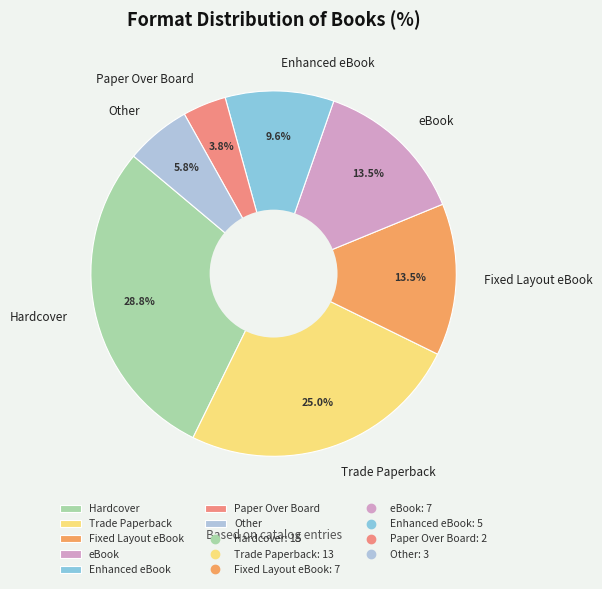

Does any single category account for the majority?

No